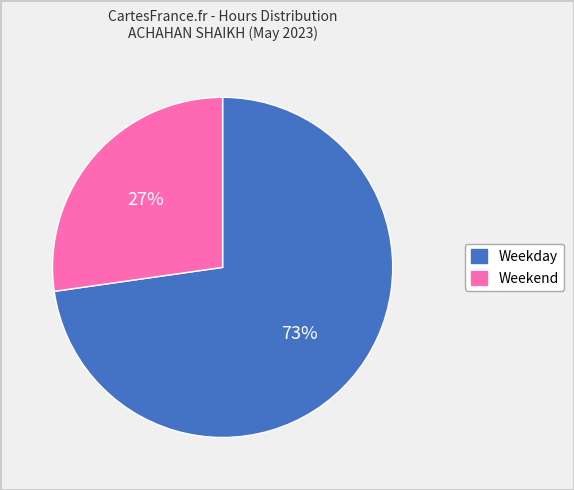

Is there any slice that represents more than half of the pie?

Yes